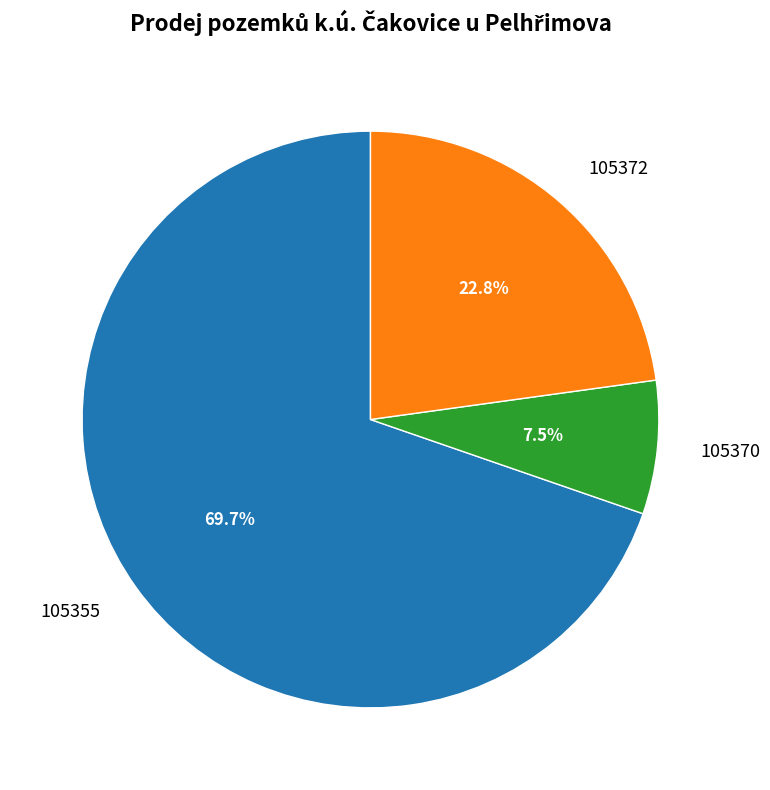

Which has a higher value, 105372 or 105355?

105355